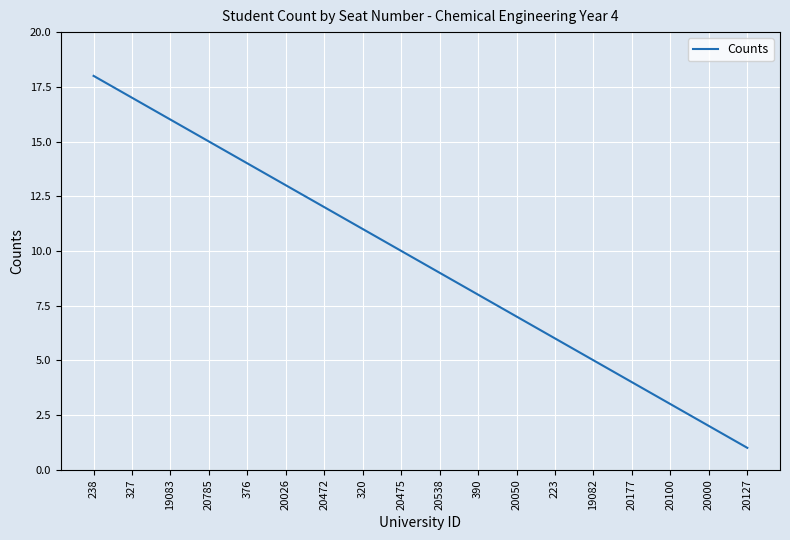

Reading right to left, extract all data points from this chart.

1	2	3	4	5	6	7	8	9	10	11	12	13	14	15	16	17	18